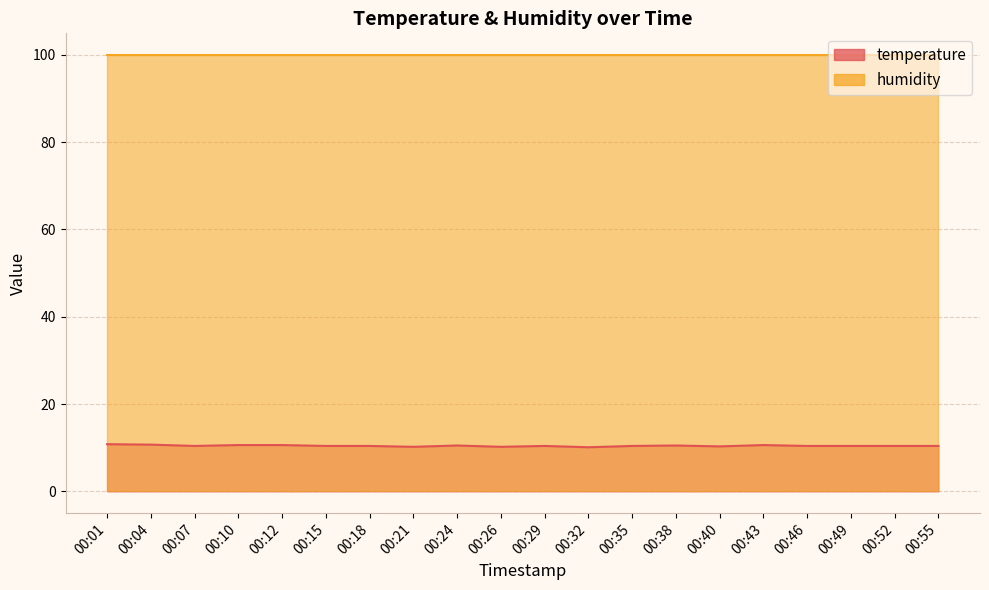

Where is the data nearest to the value 10?

00:32